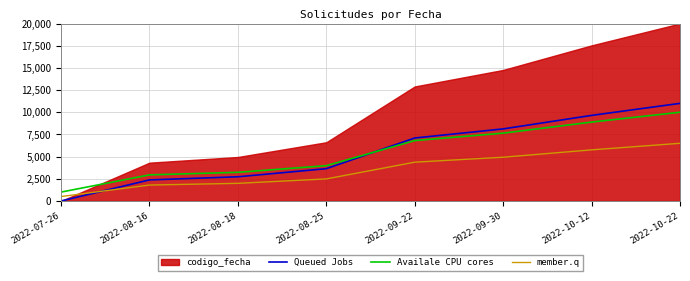

How many data points in member.q are above 4371?

4